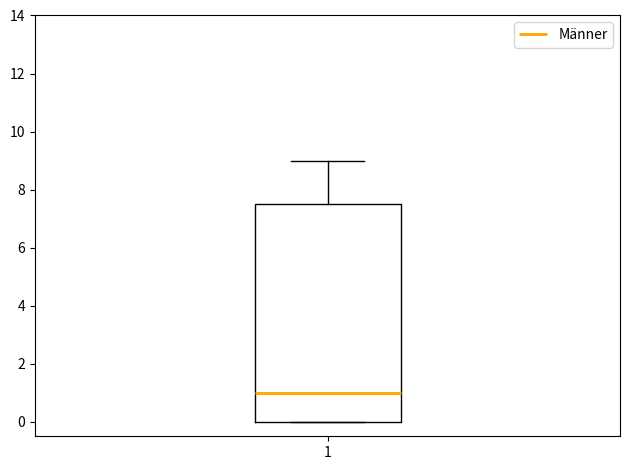

Transcribe this box plot: give where the median line is, the range the box spans, and where the two whiskers end, as read against the y-axis. The values are not printed on the chart, so give them approximately, as read against the axis.

median 1.0, box 0.0 to 7.6, whiskers 0.0 to 9.0